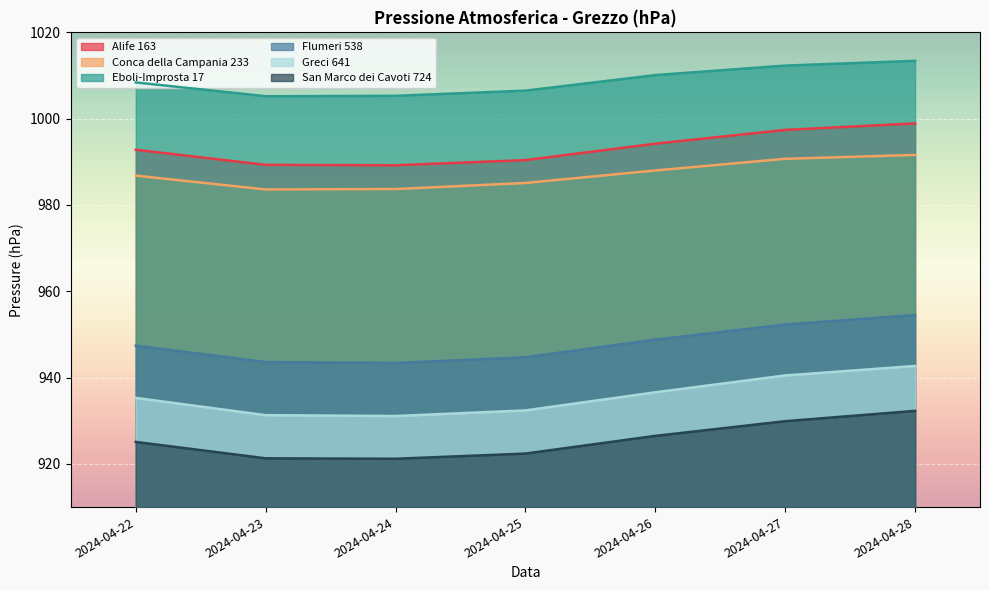

At which label does Eboli-Improsta 17 reach its minimum?

2024-04-23